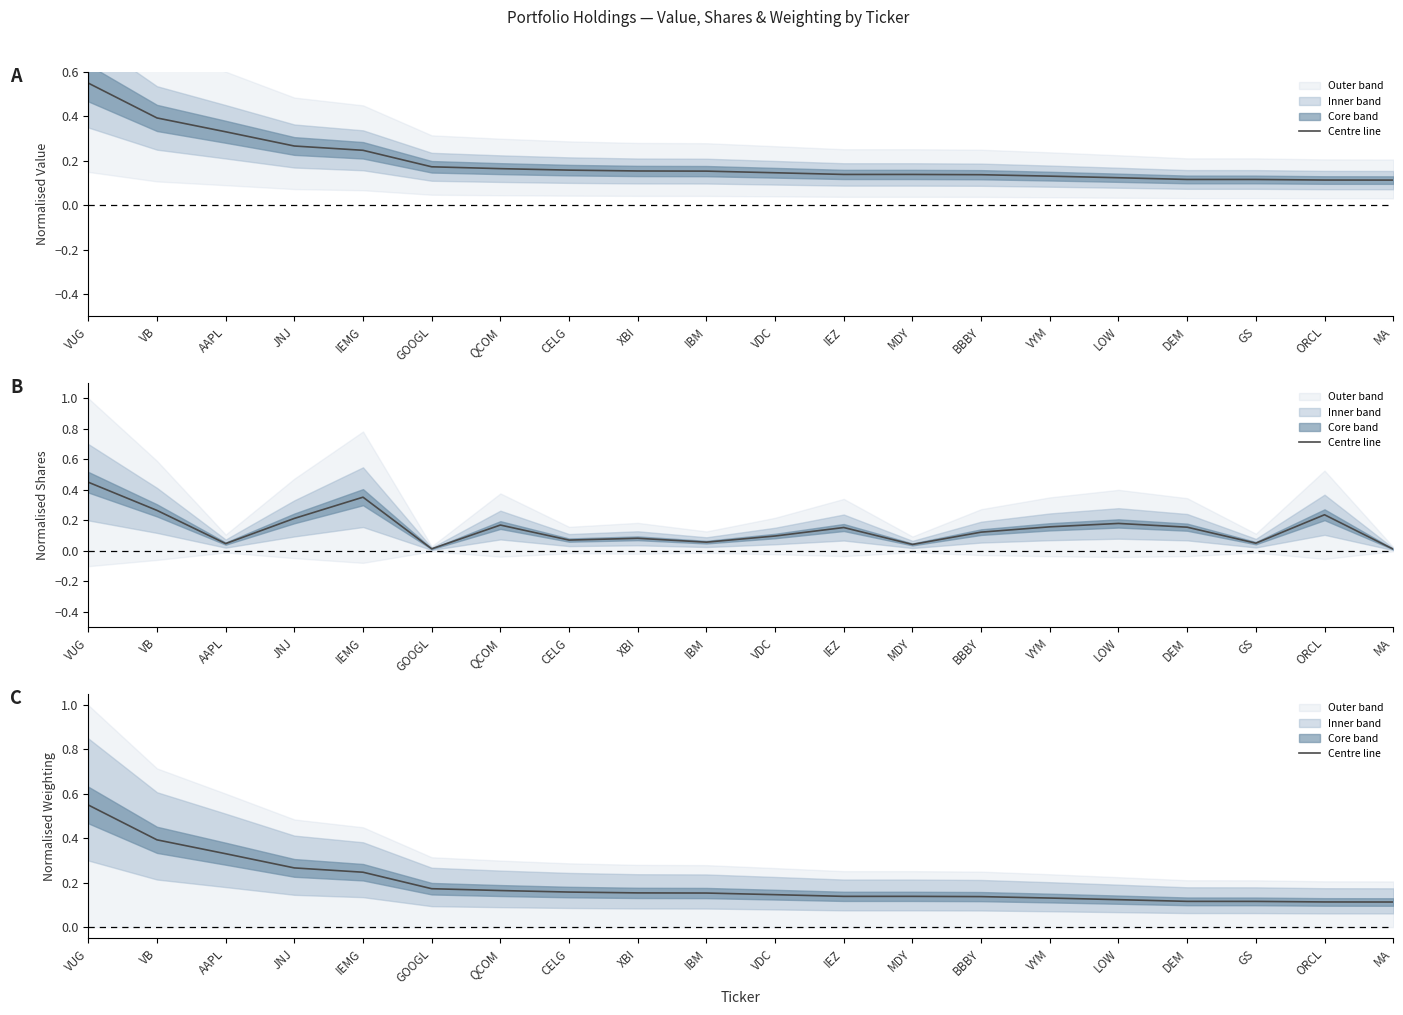

Rank the categories by value from highest to lowest.

VUG, VB, AAPL, JNJ, IEMG, GOOGL, QCOM, CELG, XBI, IBM, VDC, IEZ, MDY, BBBY, VYM, LOW, DEM, GS, ORCL, MA